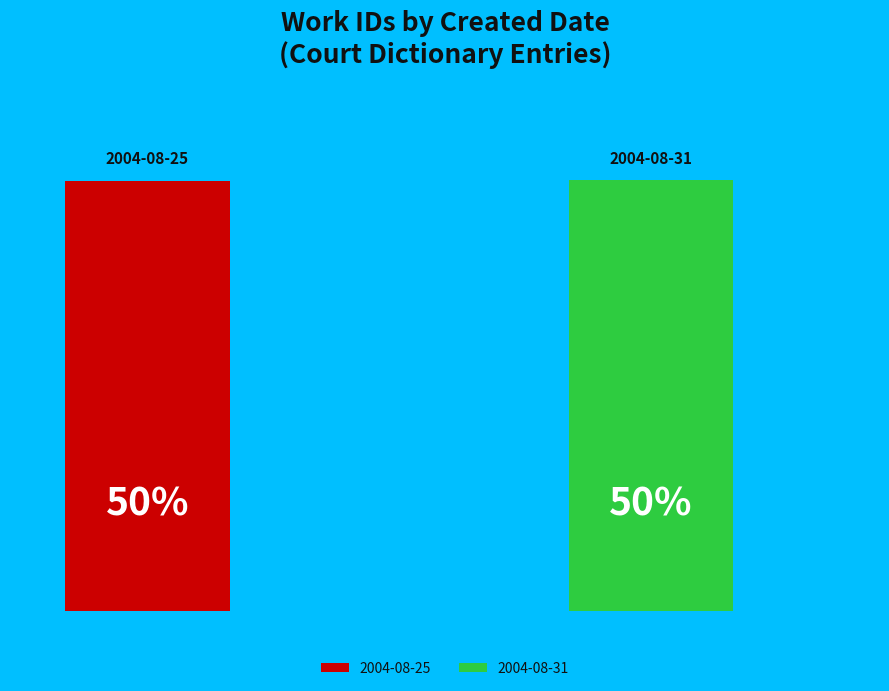

Count the number of slices in the pie.

2